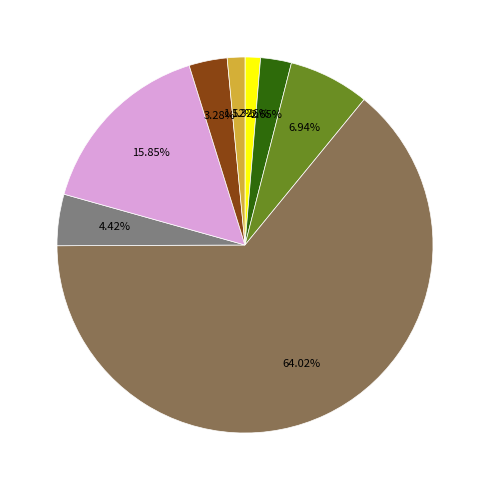

Is there any slice that represents more than half of the pie?

Yes